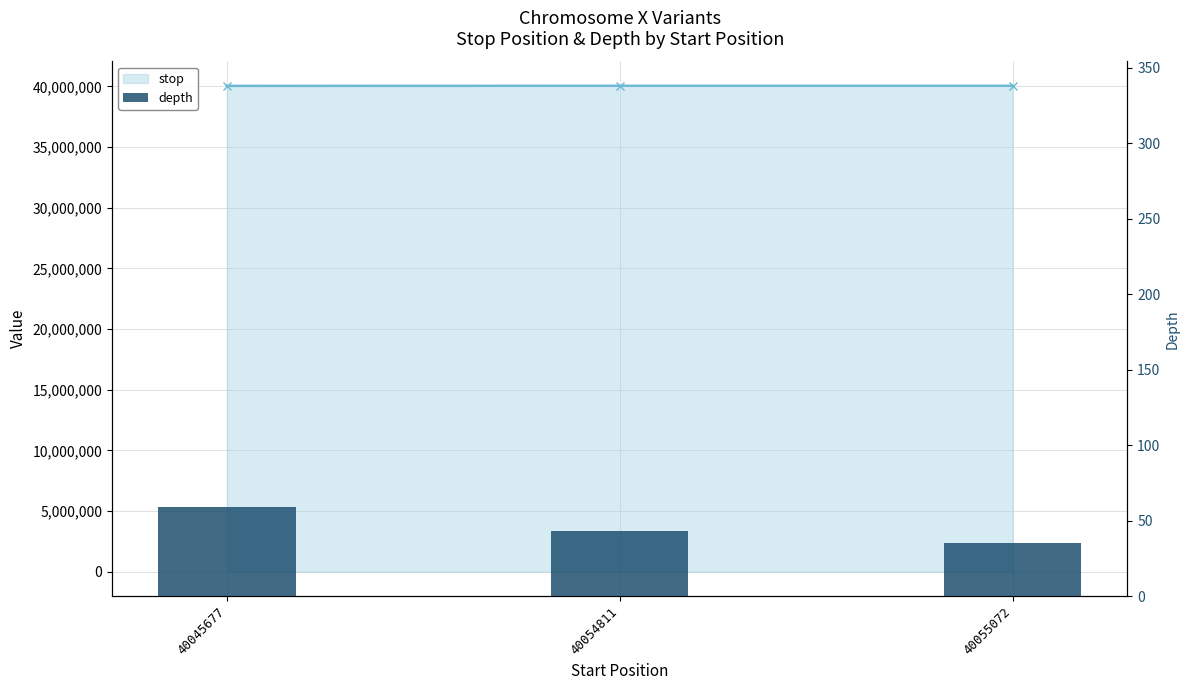

How many data points in depth are above 43?

1